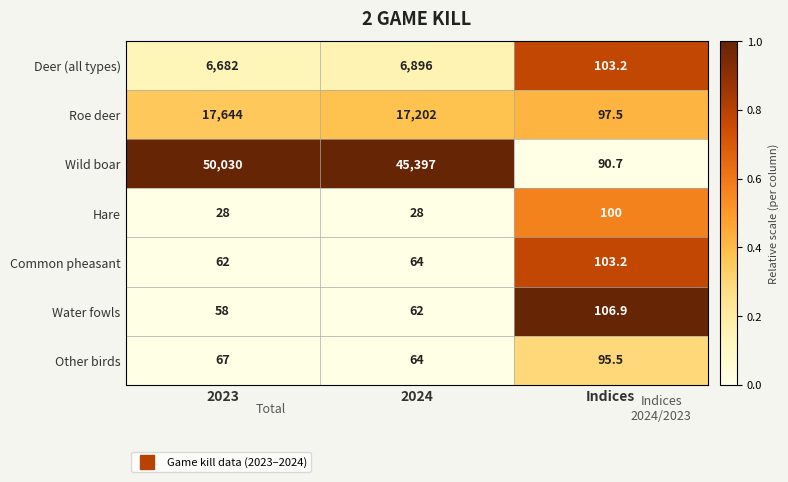

The value of Water fowls at 2024 is 39.6. True or false?

False